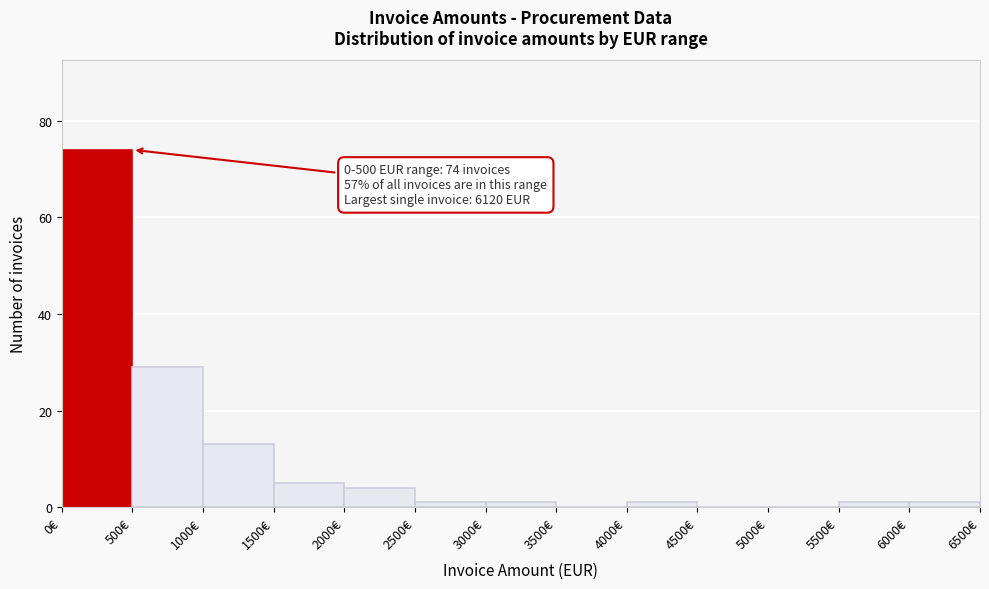

Which range on the x-axis has the tallest bar?

0 to 500